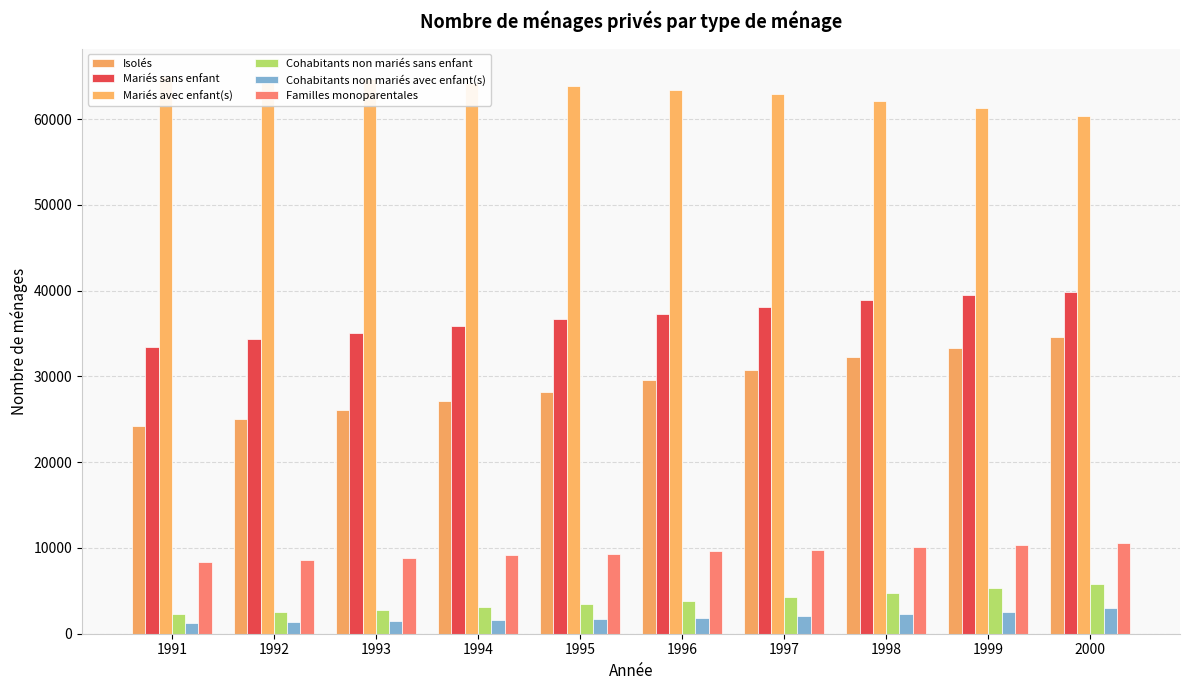

At which label does Isolés first exceed 29593?

1997